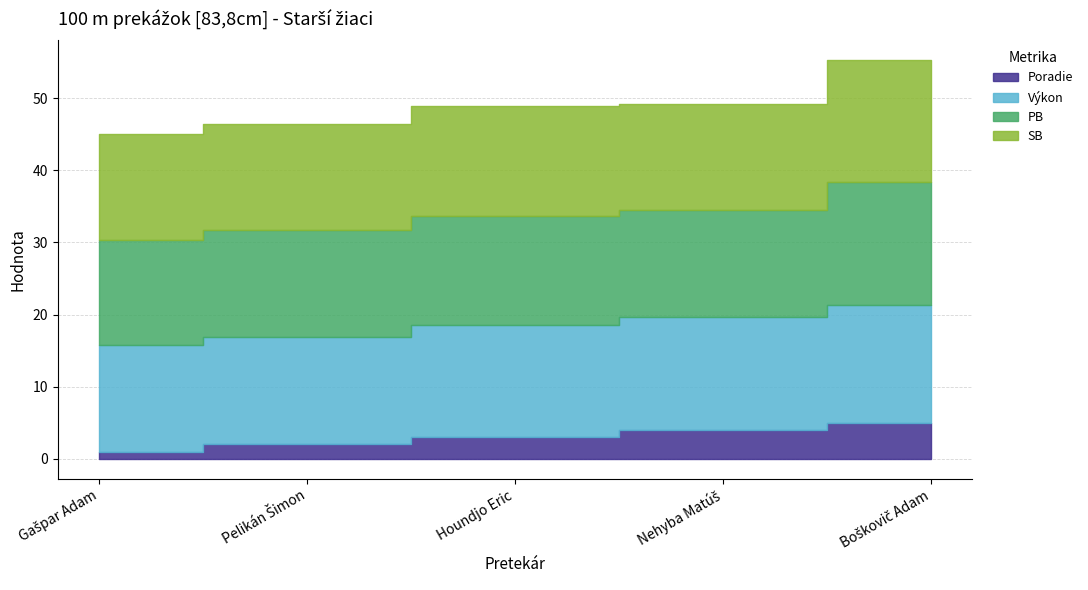

List the series in order of their peak value, highest first.

PB, SB, Výkon, Poradie